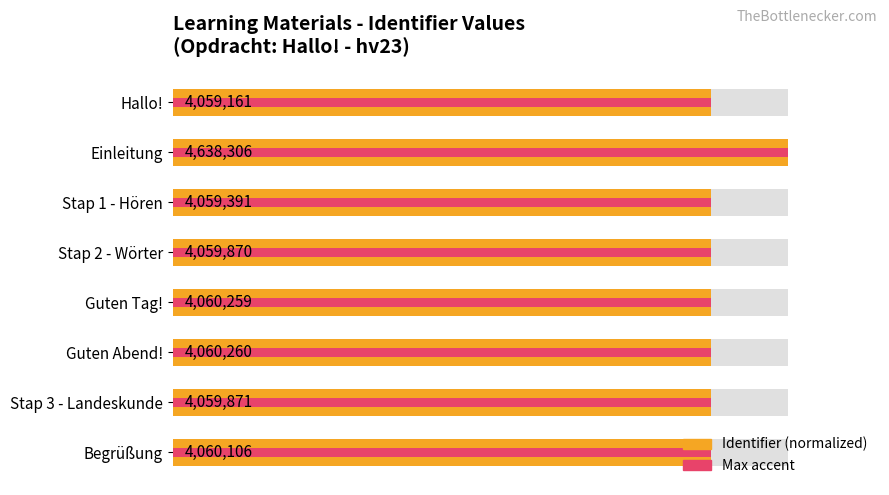

The value of Max accent at Begrüßung is 87.5. True or false?

True